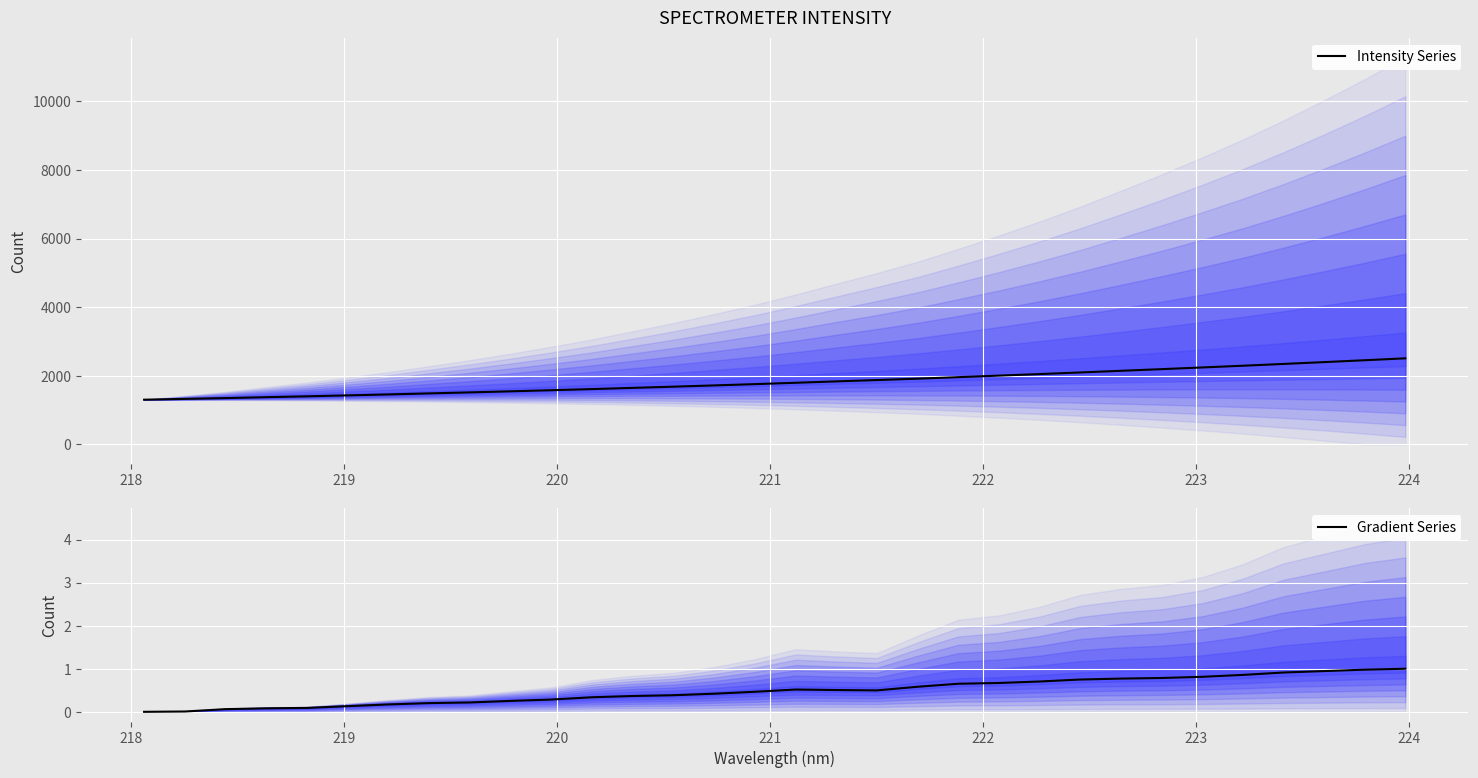

True or false: Gradient Series and Intensity Series cross at least once.

False